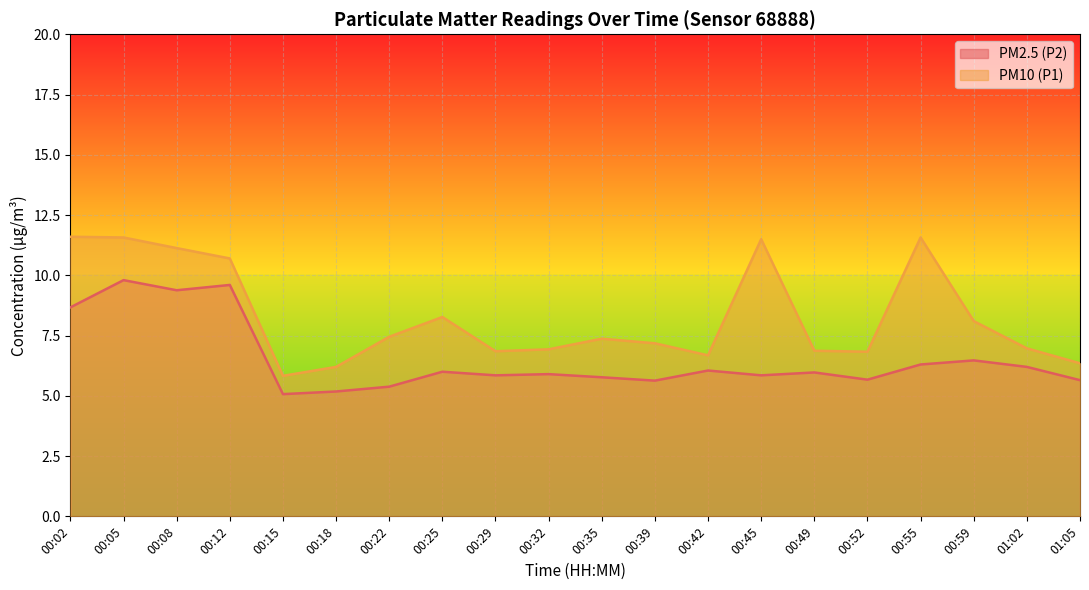

At which category does PM2.5 (P2) reach its first local peak?

00:05